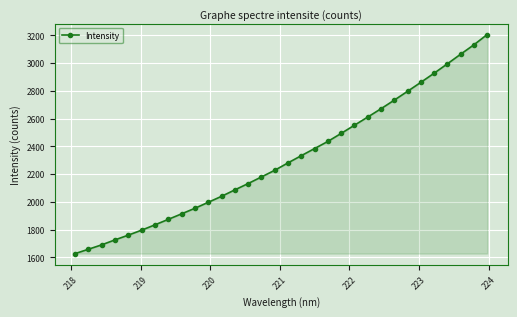

How many series are shown in this chart?

1